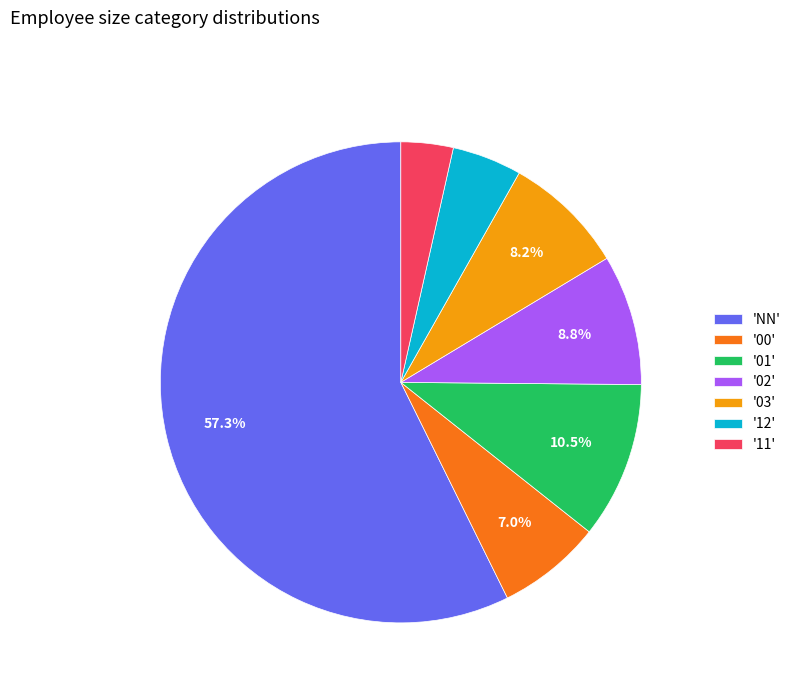

Does '12' represent more than half of the total?

No